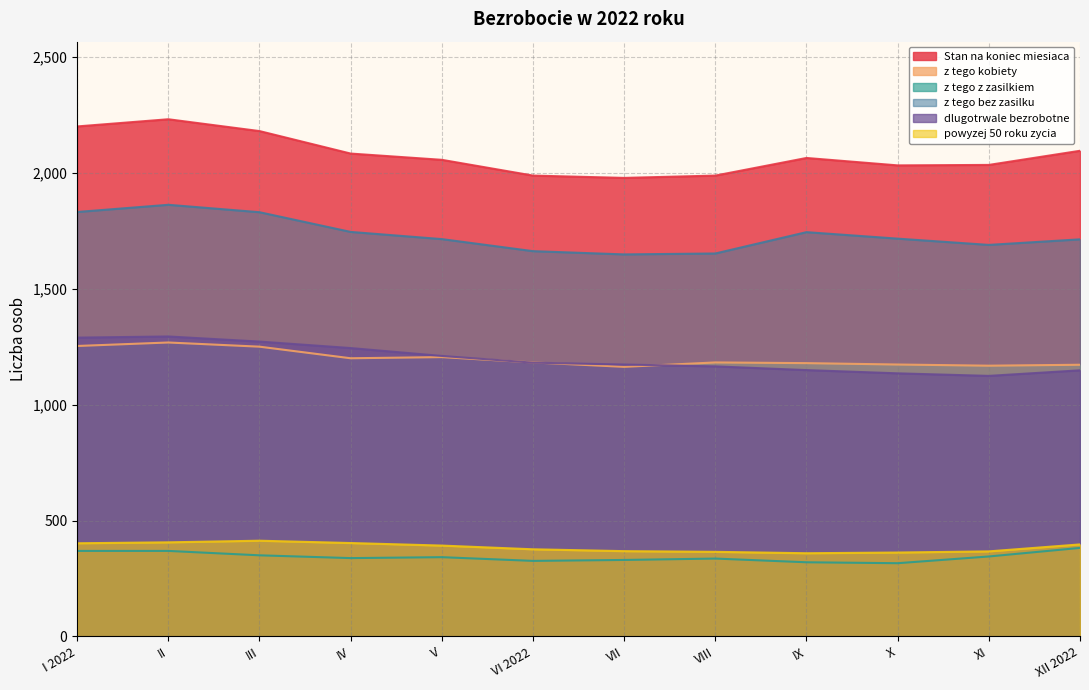

What position from the left is V?

5